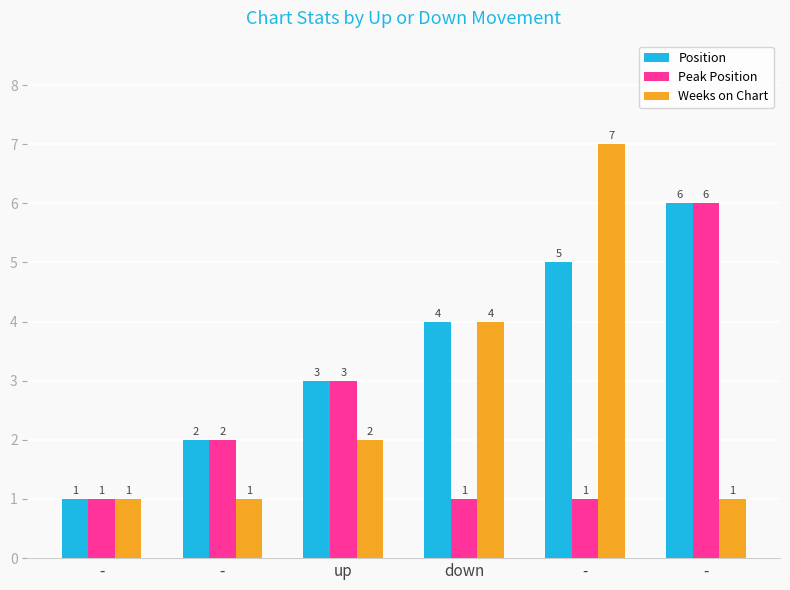

How many groups of bars are there?

6